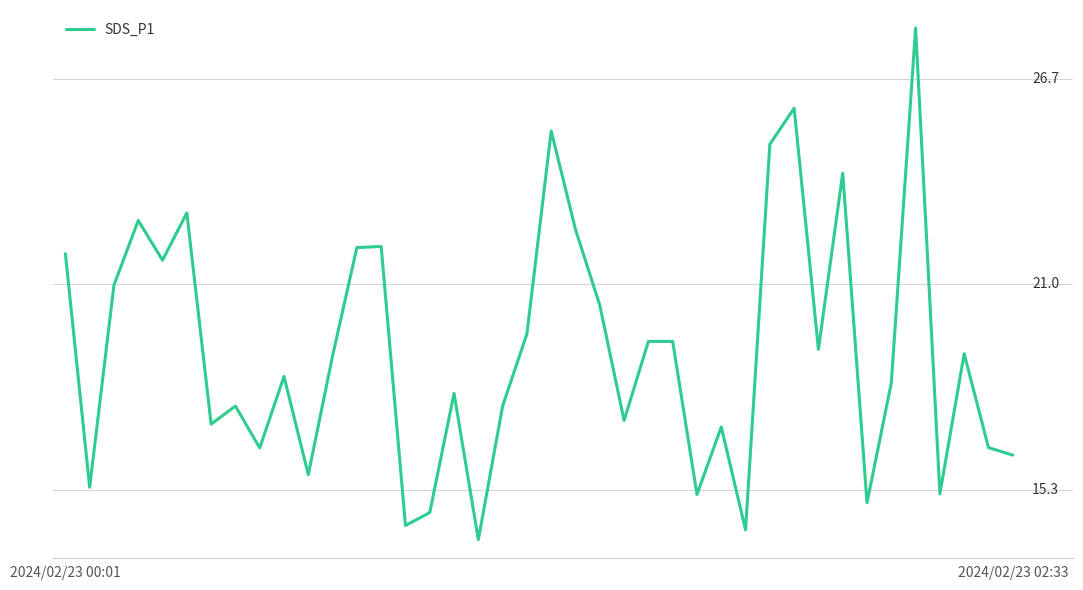

Is this an area chart (filled region under the line)?

No